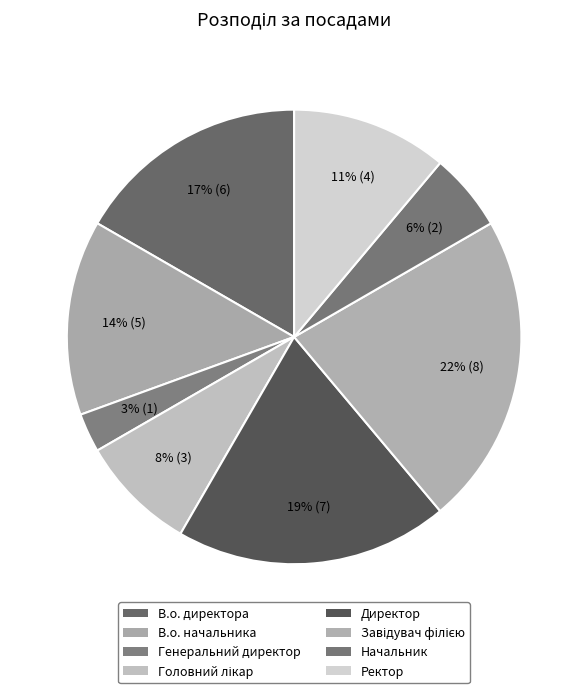

How many segments does this pie chart have?

8